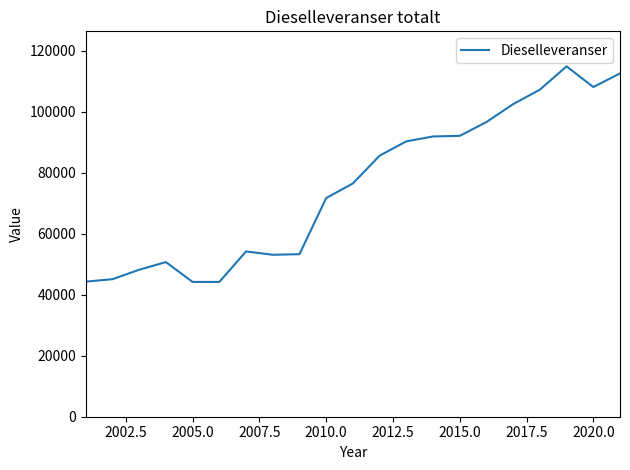

What is the minimum value shown in the chart?

44200